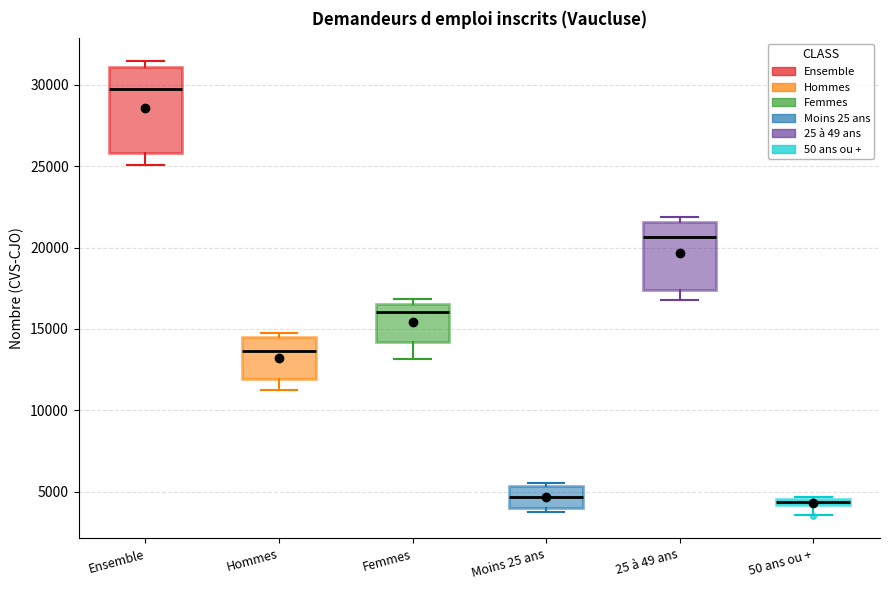

Comparing the boxes themselves (not the whiskers), which one is the tallest?

Ensemble